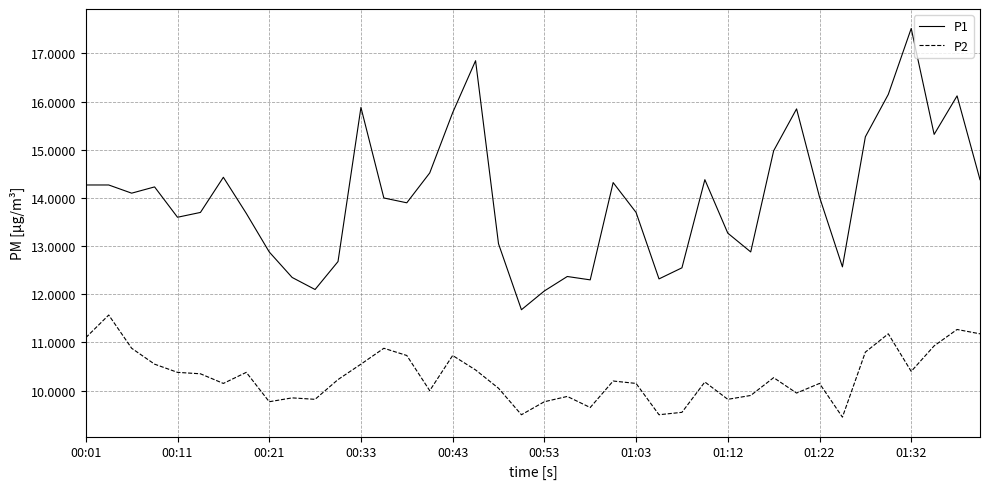

Which series has the largest total across all categories?

P1